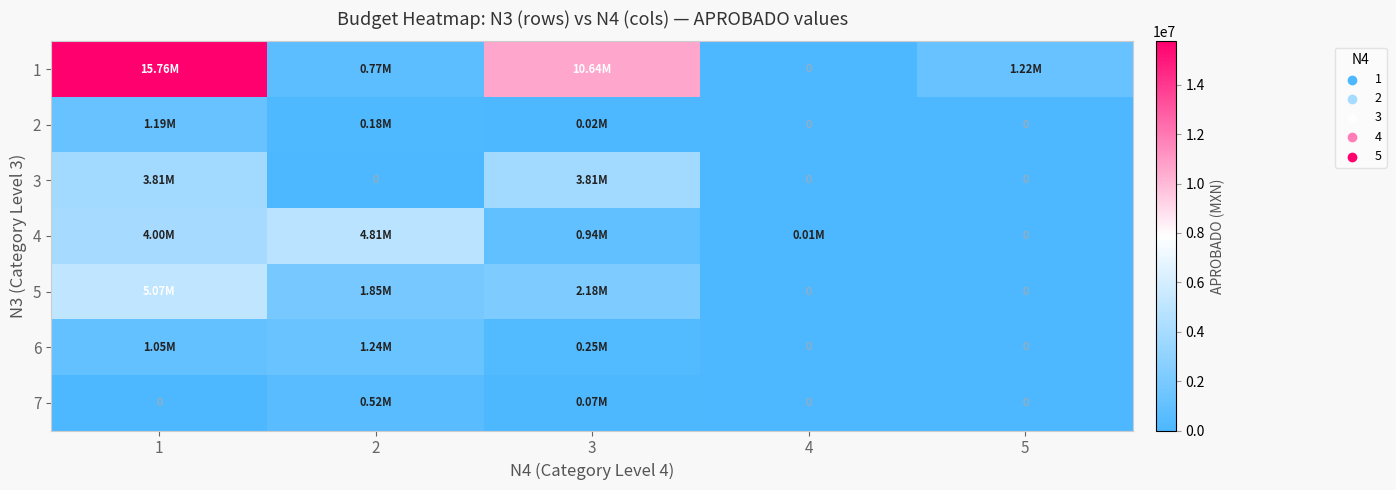

How many positive values does the 4 series have?

4